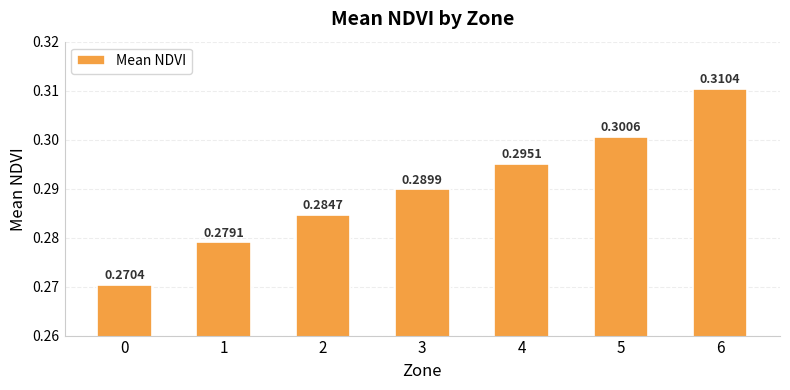

Between 5 and 4, which is larger?

5